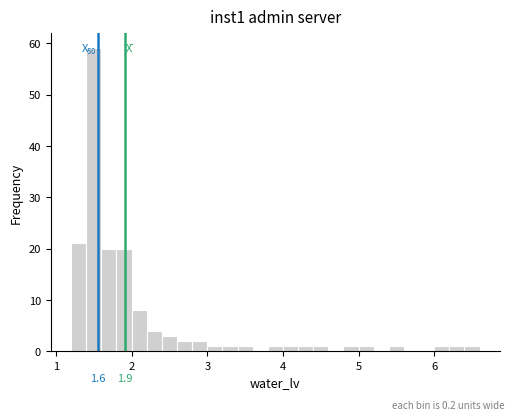

Read against the x-axis, roughly where is the centre of the tallest bar?

1.5